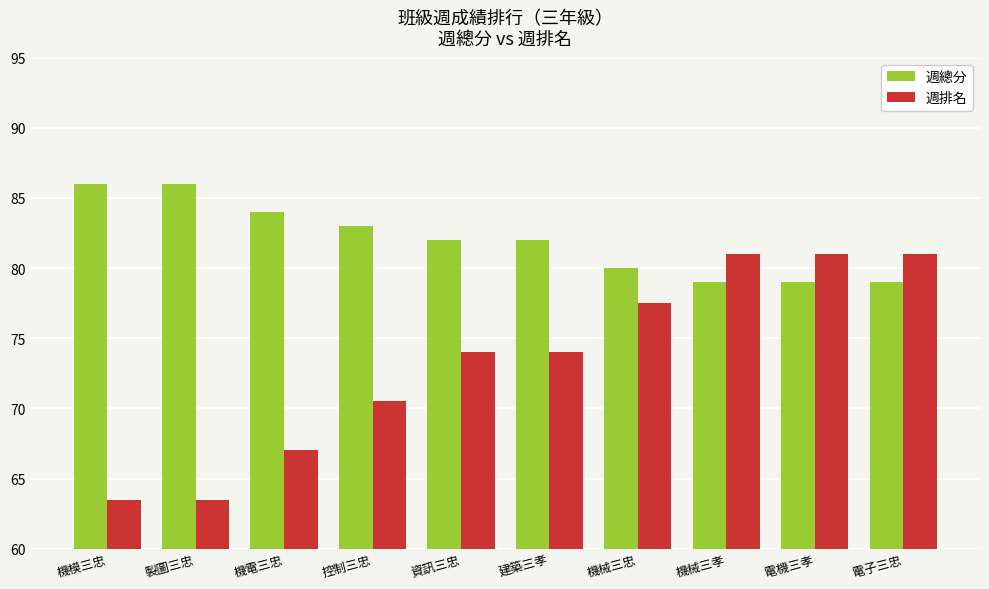

How many 週排名 values are between 67 and 81?

8